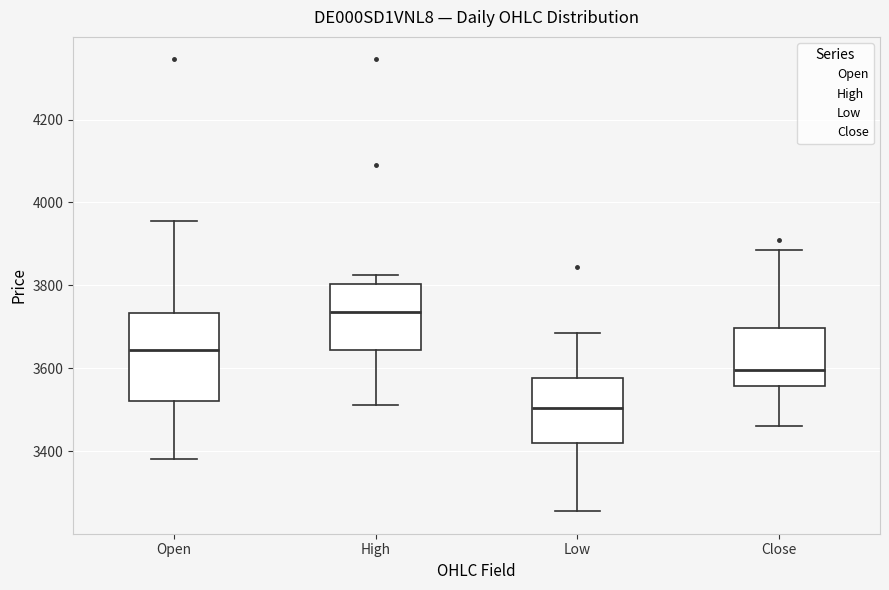

Reading left to right, read every box against the y-axis: the position of its median line, the range the box covers, and the ends of its whiskers. The values are not printed on the chart, so give them approximately, as read against the axis.

Open: median 3640, box 3520 to 3740, whiskers 3380 to 3960
High: median 3740, box 3640 to 3800, whiskers 3520 to 3820
Low: median 3500, box 3420 to 3580, whiskers 3260 to 3680
Close: median 3600, box 3560 to 3700, whiskers 3460 to 3880